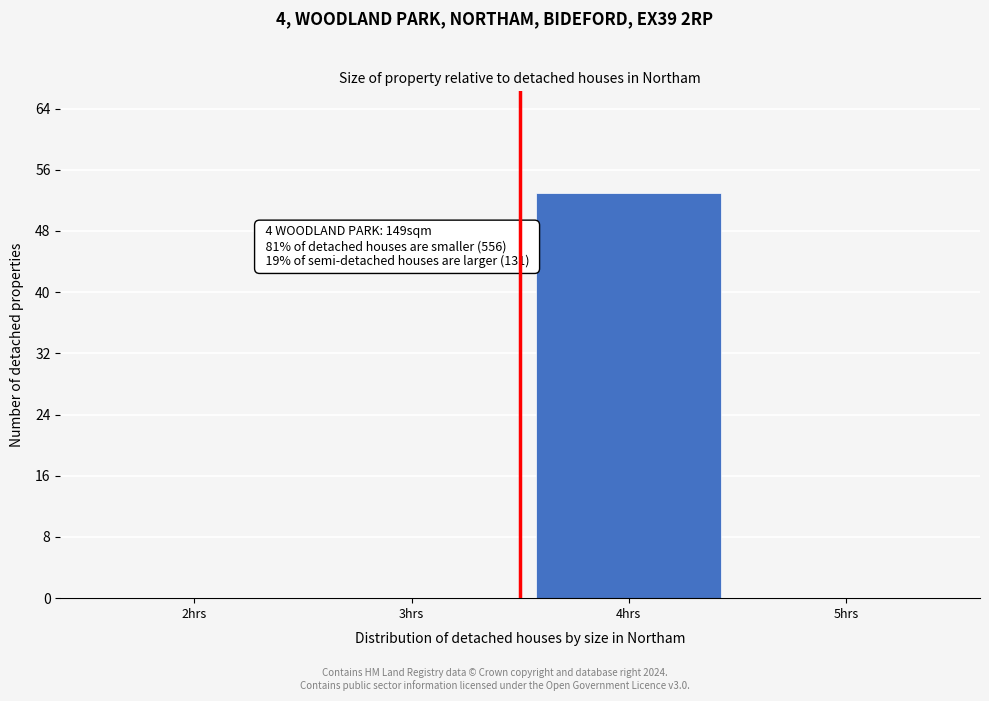

Reading left to right, extract all data points from this chart.

2hrs=0	3hrs=0	4hrs=53	5hrs=0